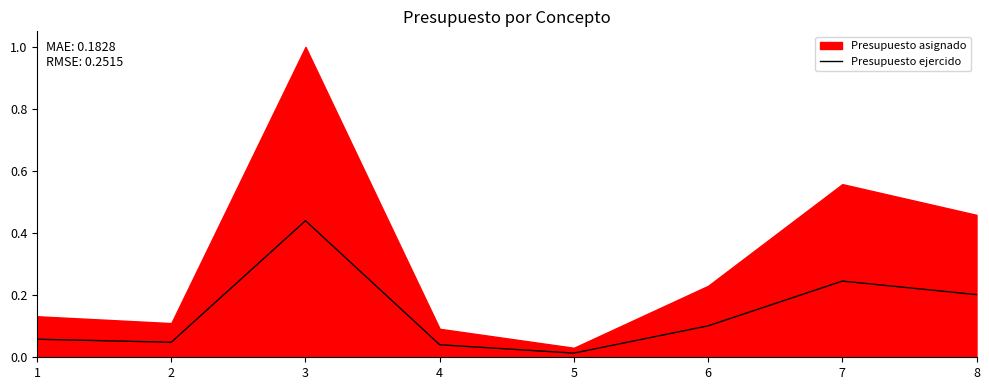

How many lines are shown in the chart?

1